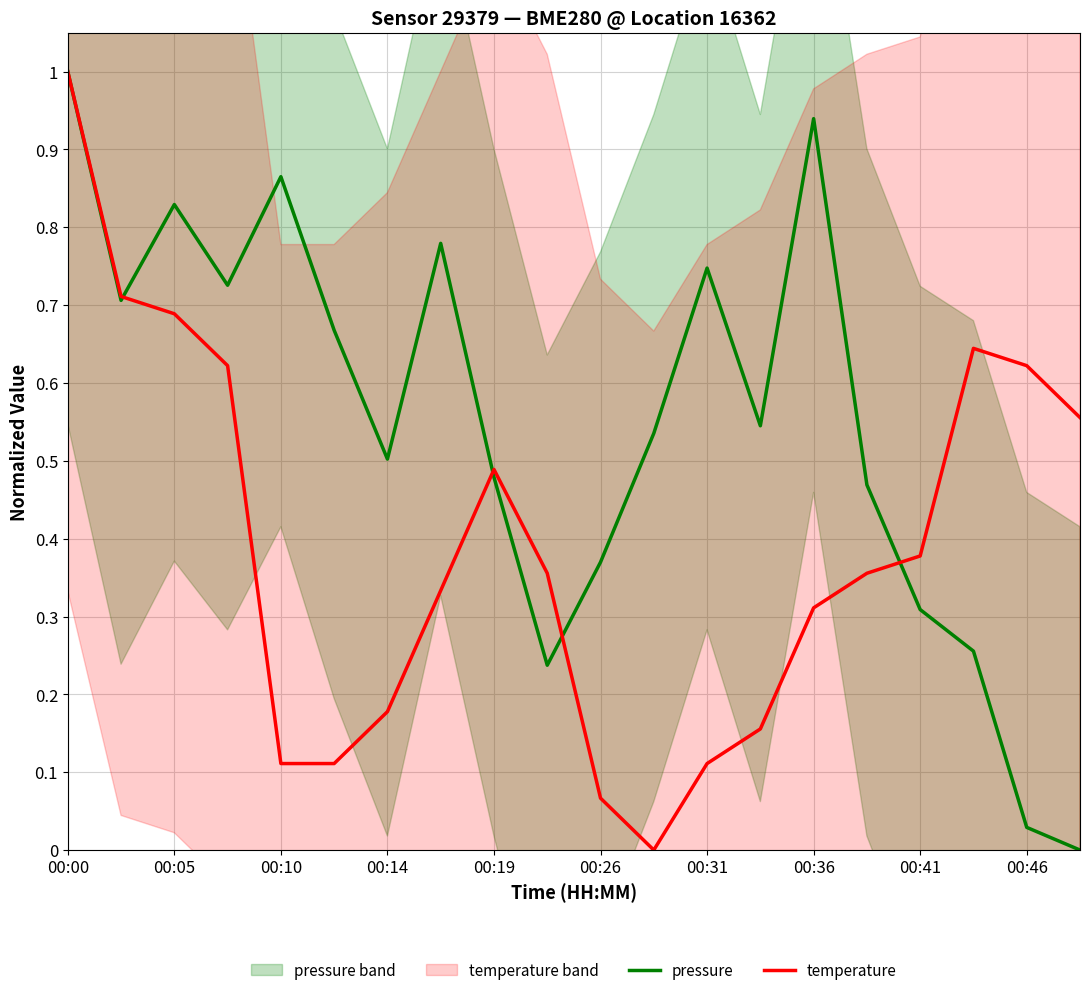

Is it true that temperature equals 1.0 at 00:00?

True